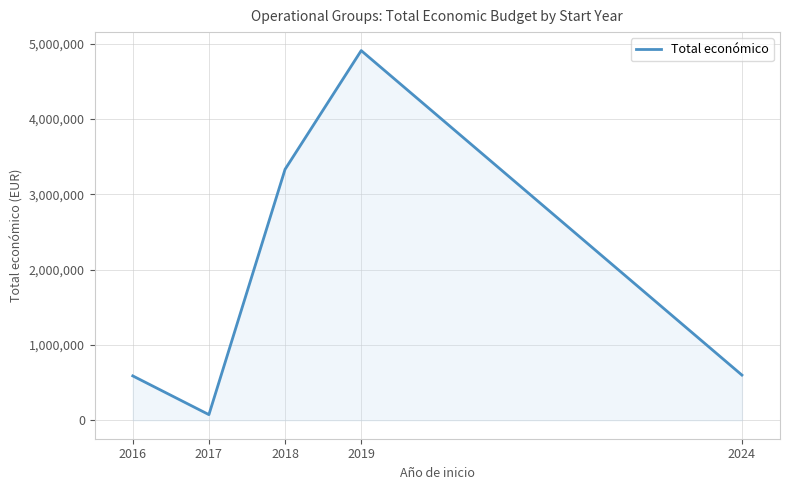

How many lines are shown in the chart?

1